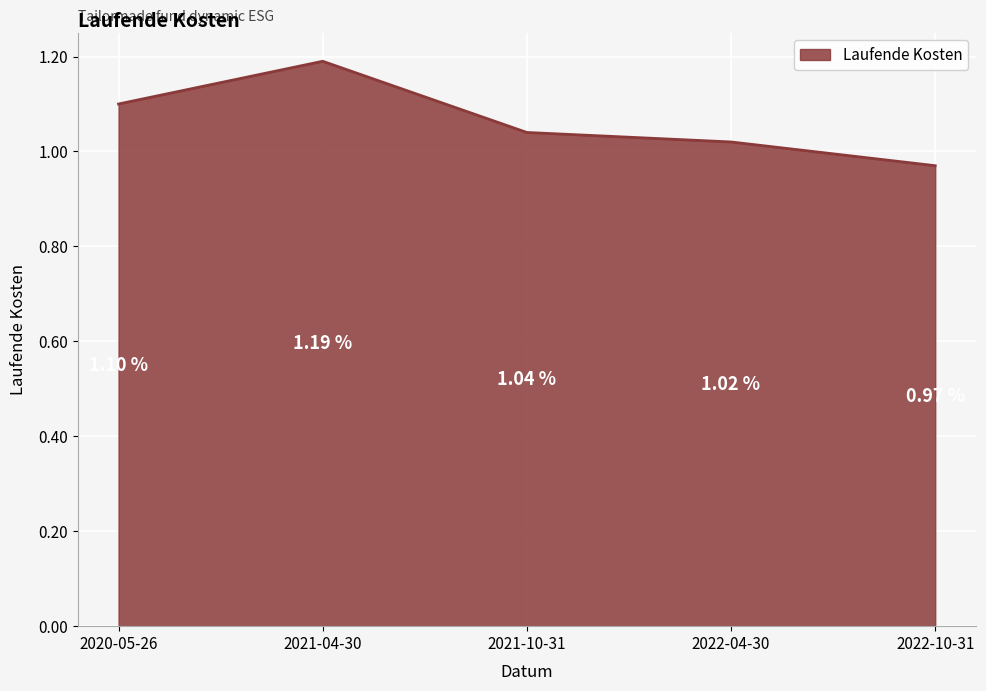

Approximately how many times larger is the value at 2021-10-31 compared to 2020-05-26?

0.9